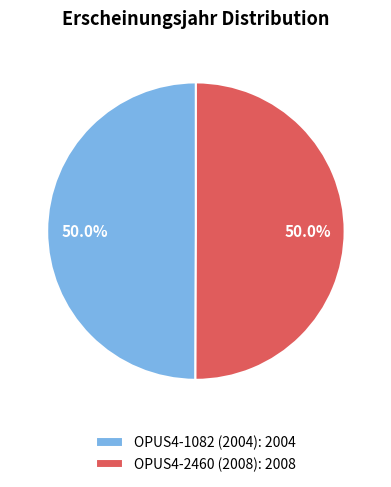

True or false: OPUS4-2460 (2008) accounts for 50% of the total.

True